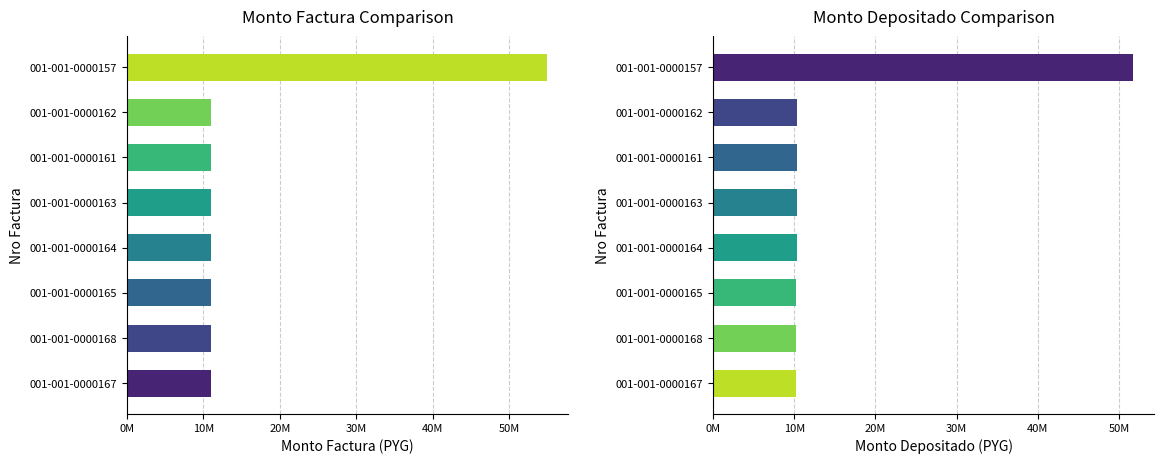

Reading left to right, list all the values displayed in this chart.

monto_factura: 11000000	11000000	11000000	11000000	11000000	11000000	11000000	55000000
monto_depositado_proveedor: 10252000	10252000	10252000	10351500	10351500	10351500	10351500	51757500